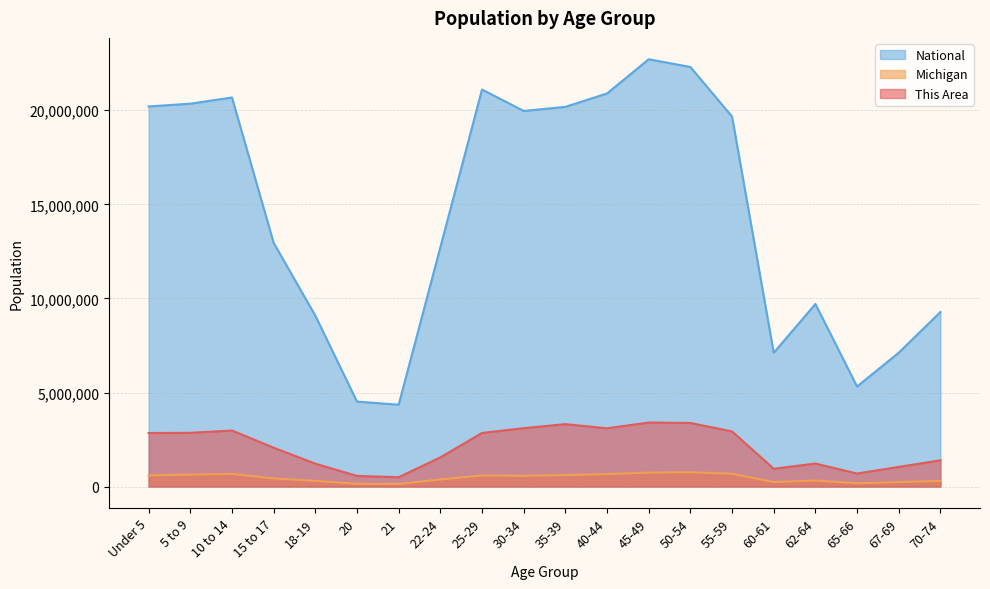

What is the difference between the highest and lowest values at 67-69?

6874049.0